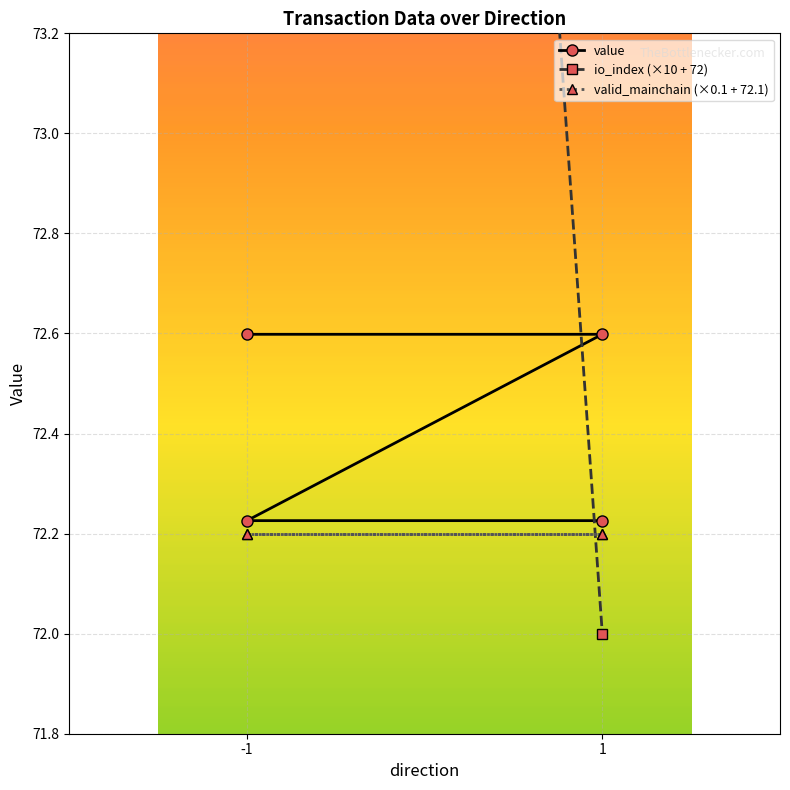

Is the value of io_index at -1 greater than the value of value at 1?

Yes